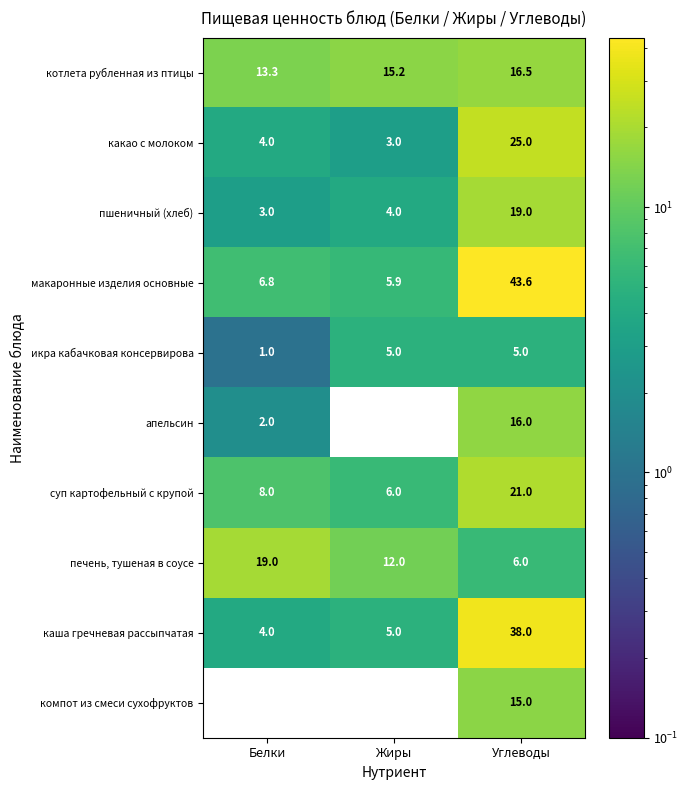

Which series changed the most between Белки and Жиры?

печень, тушеная в соусе